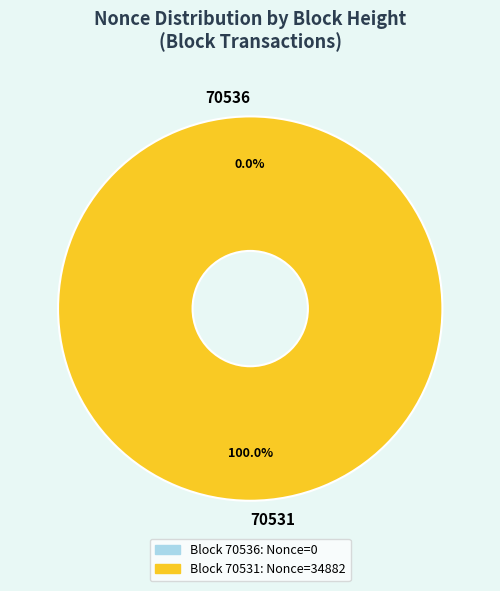

How many segments does this pie chart have?

2